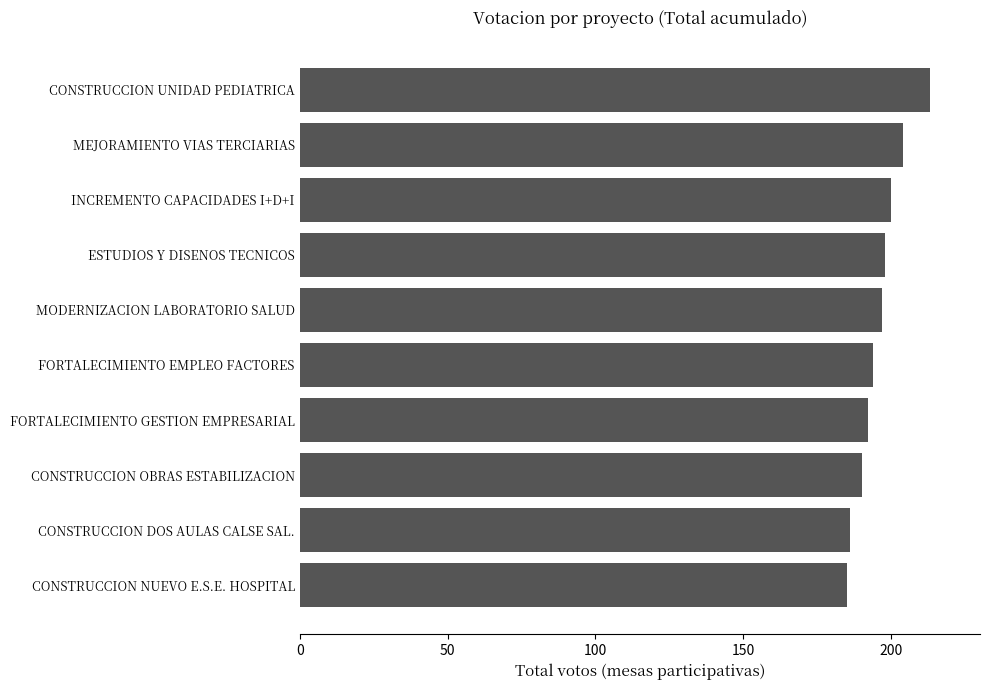

What is the sum of all values?

1959